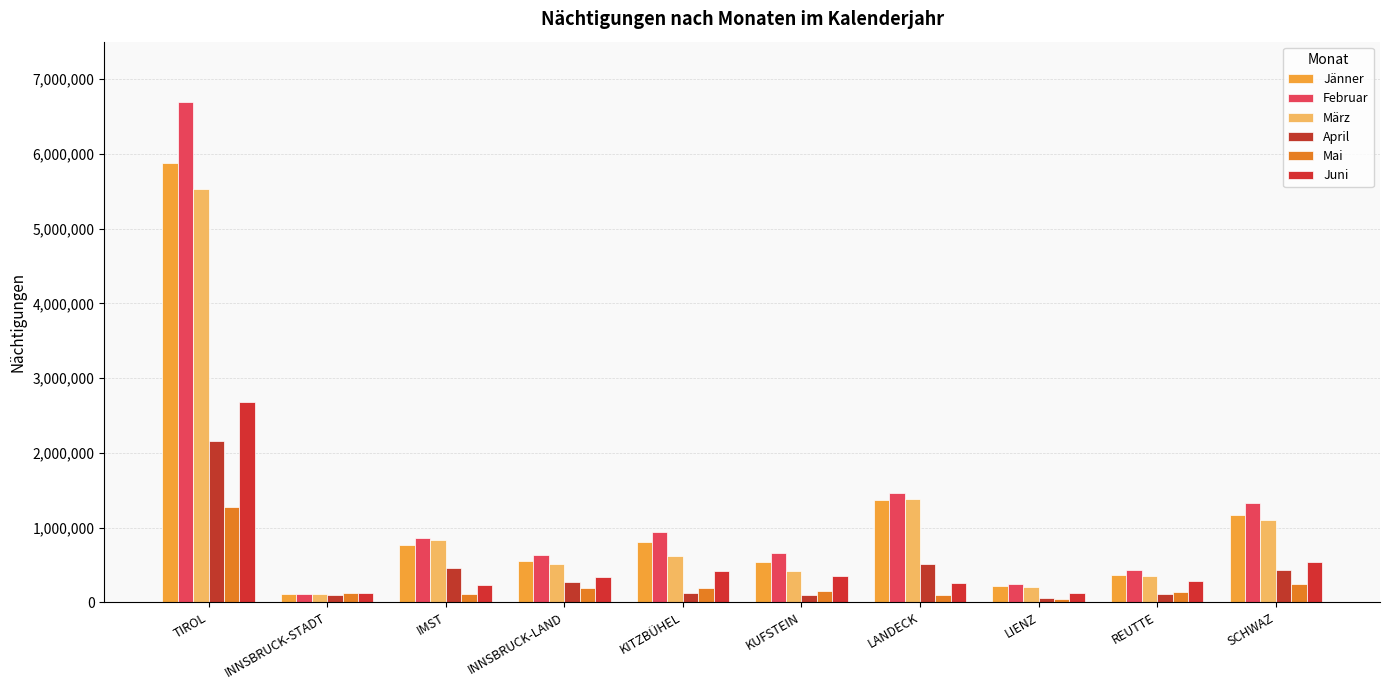

What value does the März series have at REUTTE, to the nearest 50?

349750